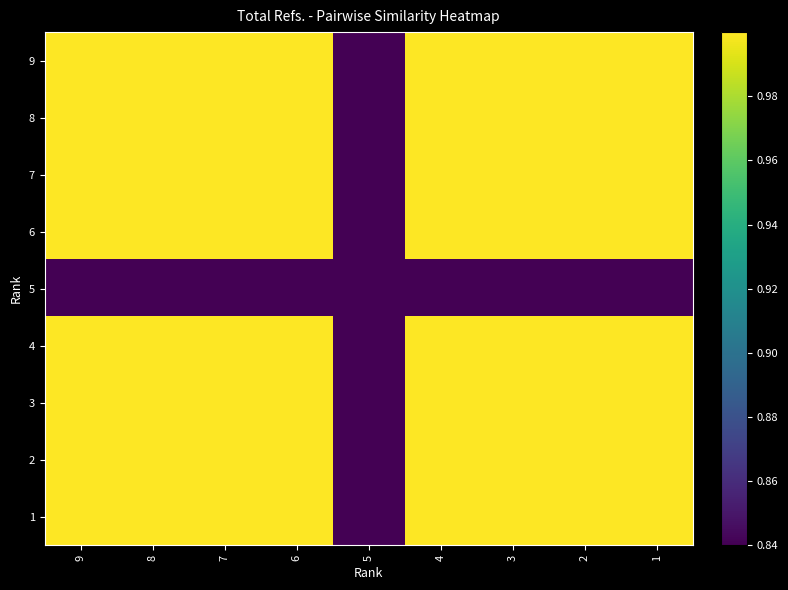

Reading left to right, extract all data points from this chart.

9: 9=1.0	8=1.0	7=1.0	6=1.0	5=0.8	4=1.0	3=1.0	2=1.0	1=1.0
8: 9=1.0	8=1.0	7=1.0	6=1.0	5=0.8	4=1.0	3=1.0	2=1.0	1=1.0
7: 9=1.0	8=1.0	7=1.0	6=1.0	5=0.8	4=1.0	3=1.0	2=1.0	1=1.0
6: 9=1.0	8=1.0	7=1.0	6=1.0	5=0.8	4=1.0	3=1.0	2=1.0	1=1.0
5: 9=0.8	8=0.8	7=0.8	6=0.8	5=0.8	4=0.8	3=0.8	2=0.8	1=0.8
4: 9=1.0	8=1.0	7=1.0	6=1.0	5=0.8	4=1.0	3=1.0	2=1.0	1=1.0
3: 9=1.0	8=1.0	7=1.0	6=1.0	5=0.8	4=1.0	3=1.0	2=1.0	1=1.0
2: 9=1.0	8=1.0	7=1.0	6=1.0	5=0.8	4=1.0	3=1.0	2=1.0	1=1.0
1: 9=1.0	8=1.0	7=1.0	6=1.0	5=0.8	4=1.0	3=1.0	2=1.0	1=1.0